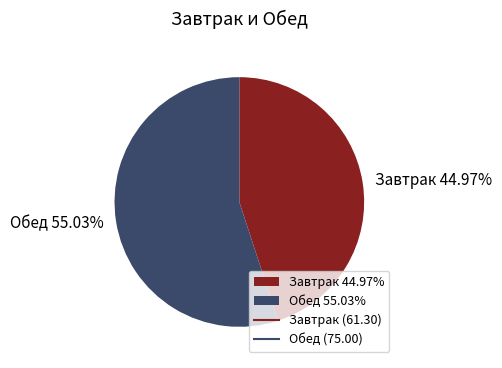

Rank the categories by value from highest to lowest.

Обед 55.03%, Завтрак 44.97%